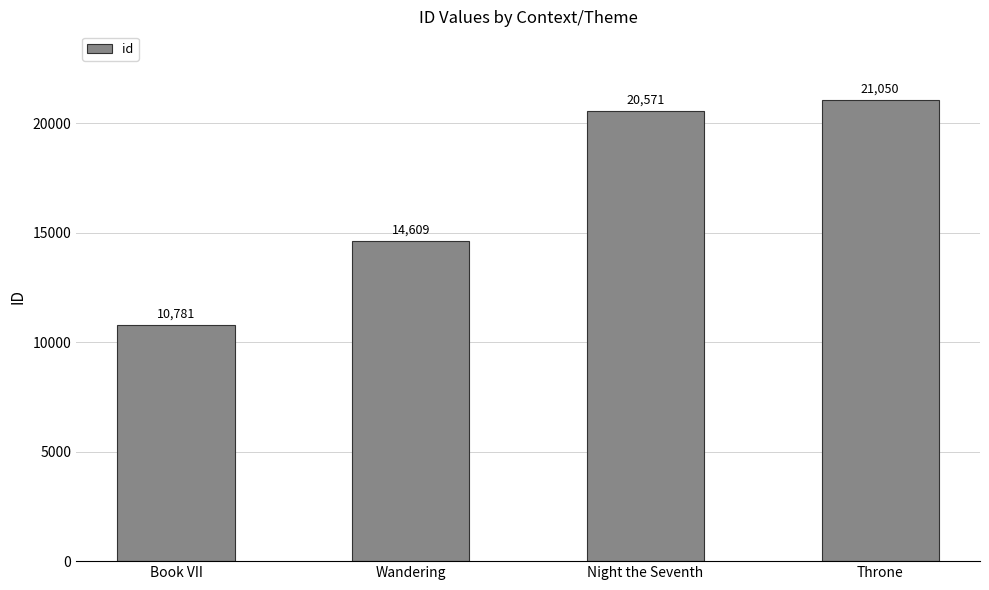

What is the label of the 2nd bar from the right?

Night the Seventh